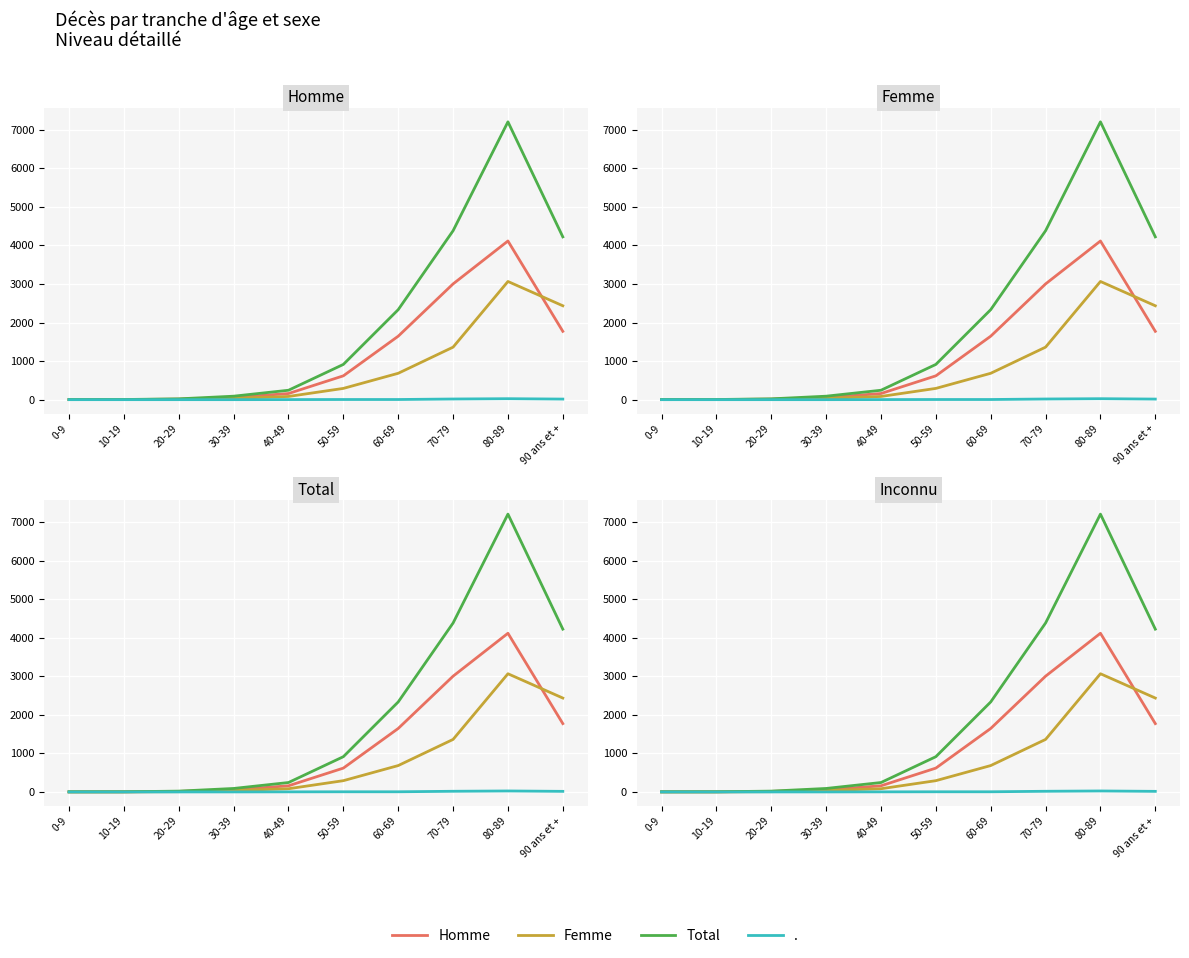

Which series has the widest spread of values?

Total